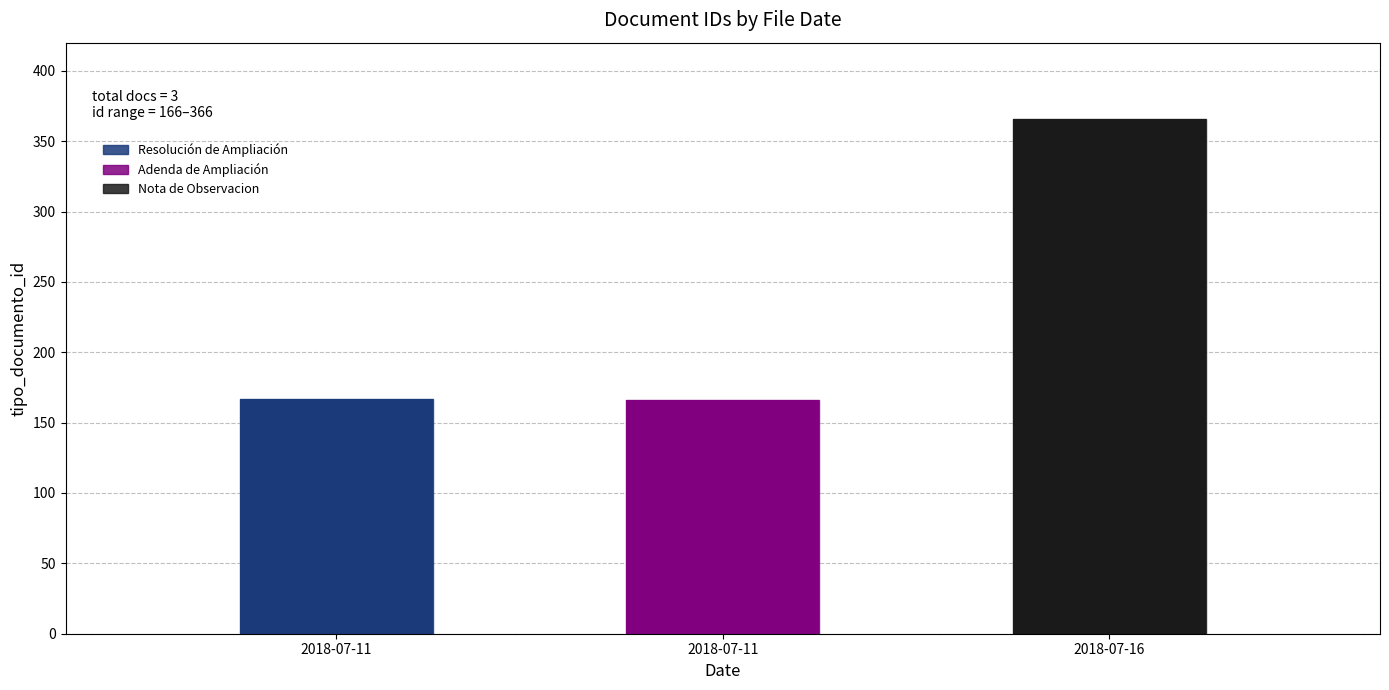

How many values are below 167?

1